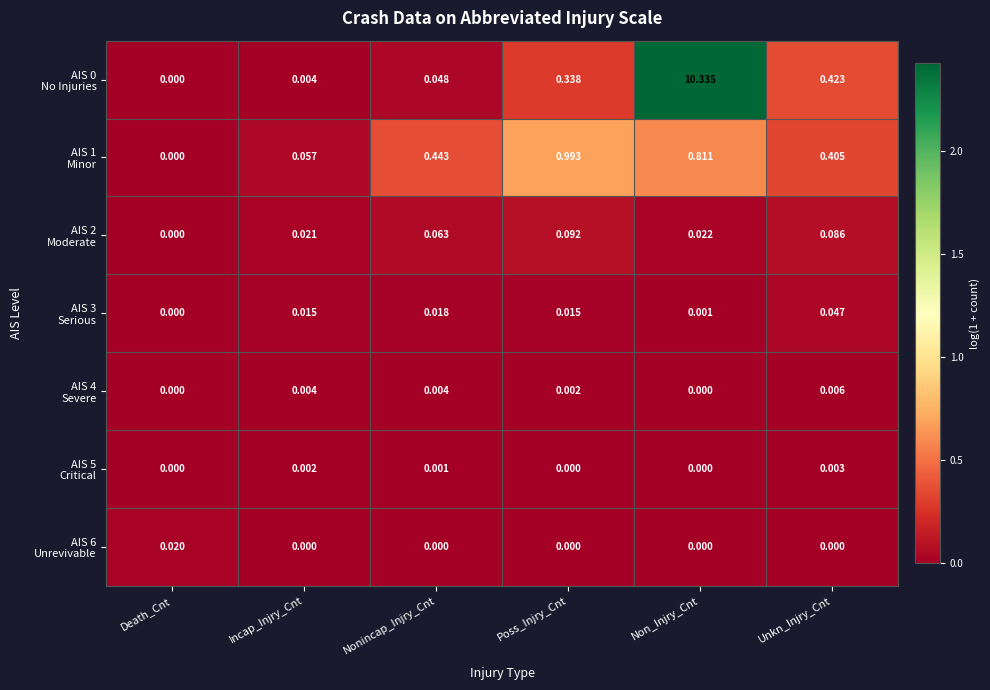

At which category is the sum across all series the highest?

Non_Injry_Cnt